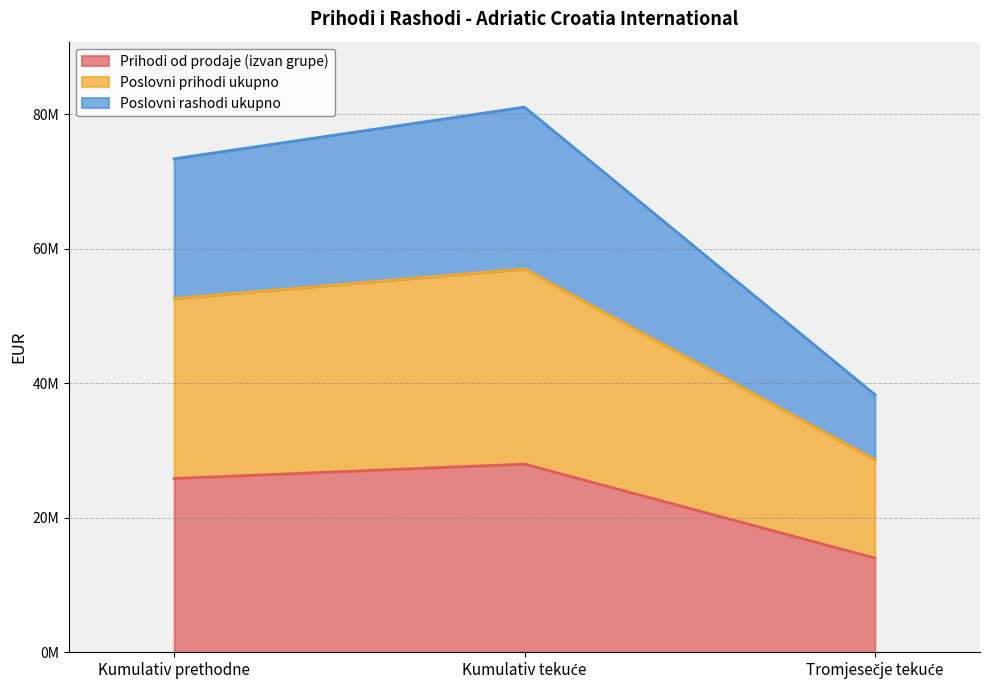

Reading right to left, transcribe all the data shown in this chart.

Prihodi od prodaje (izvan grupe): Tromjesečje tekuće=14026769	Kumulativ tekuće=27984453	Kumulativ prethodne=25847423
Poslovni prihodi ukupno: Tromjesečje tekuće=28635234	Kumulativ tekuće=56985185	Kumulativ prethodne=52586496
Poslovni rashodi ukupno: Tromjesečje tekuće=38307464	Kumulativ tekuće=81029006	Kumulativ prethodne=73351695